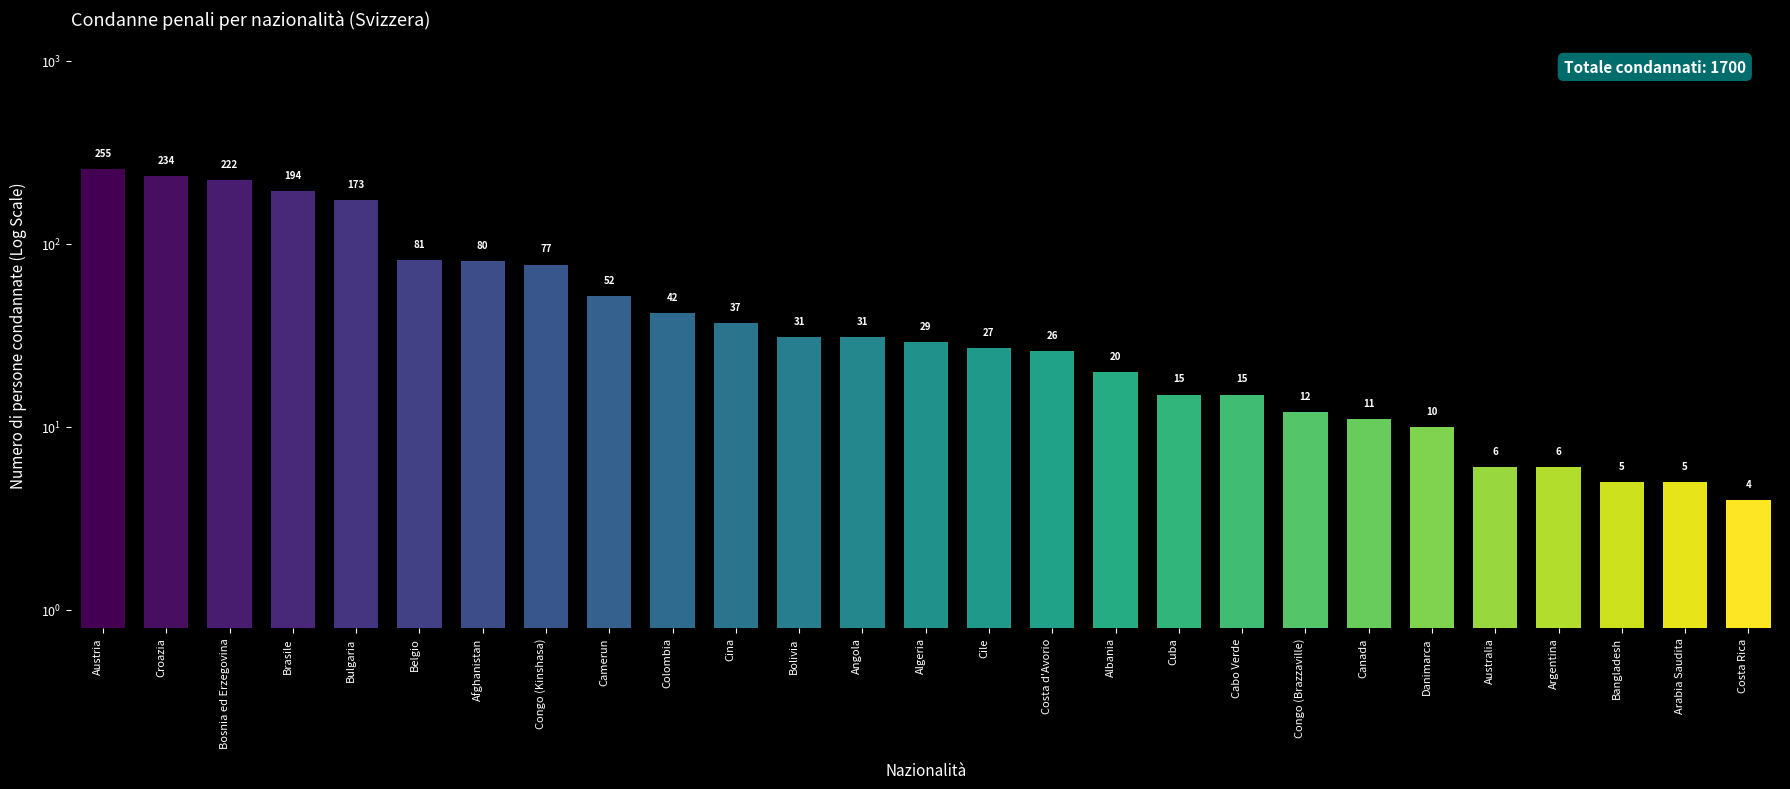

What is the approximate value at Costa d'Avorio?

26